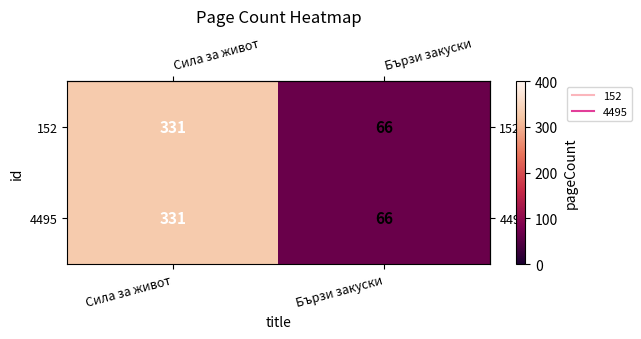

Which label corresponds to the smallest value in the chart?

Бързи закуски